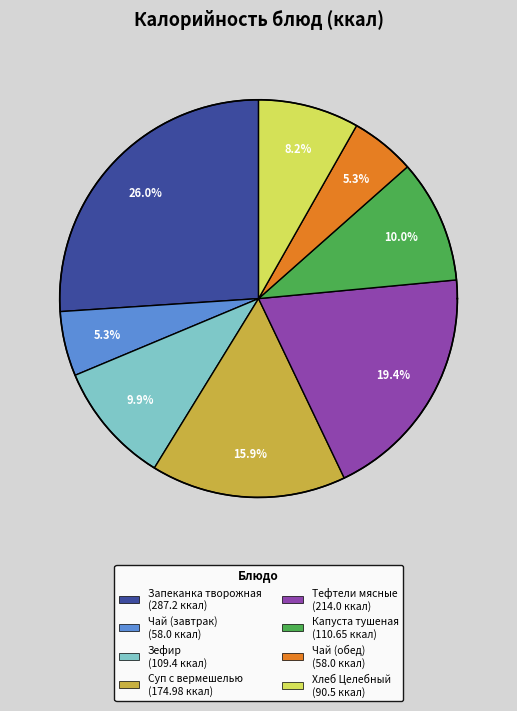

Is there a majority slice in this chart?

No